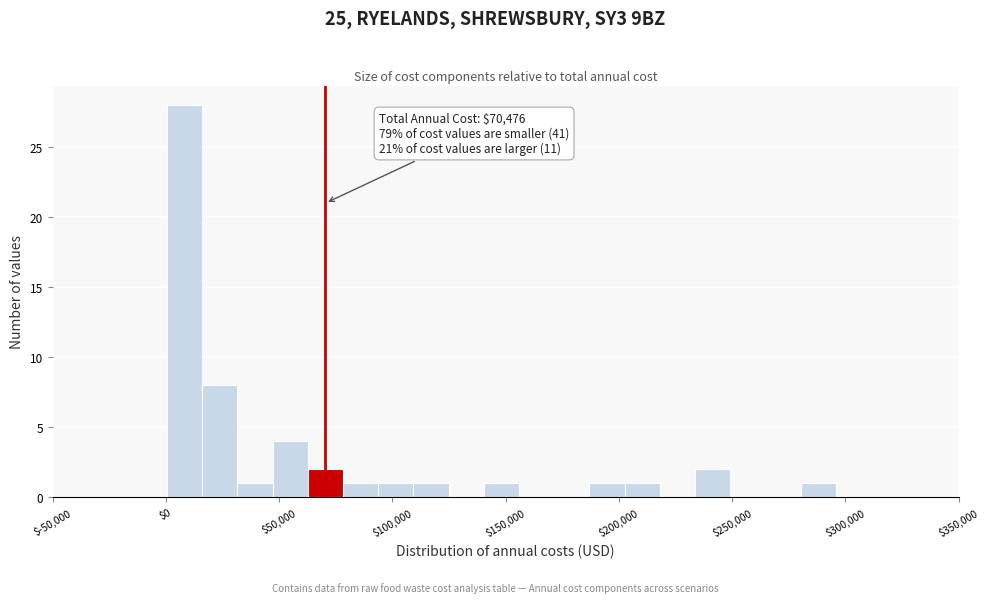

Around what value on the x-axis is the tallest bar? Give the approximate position of its centre, as read against the axis.

10000